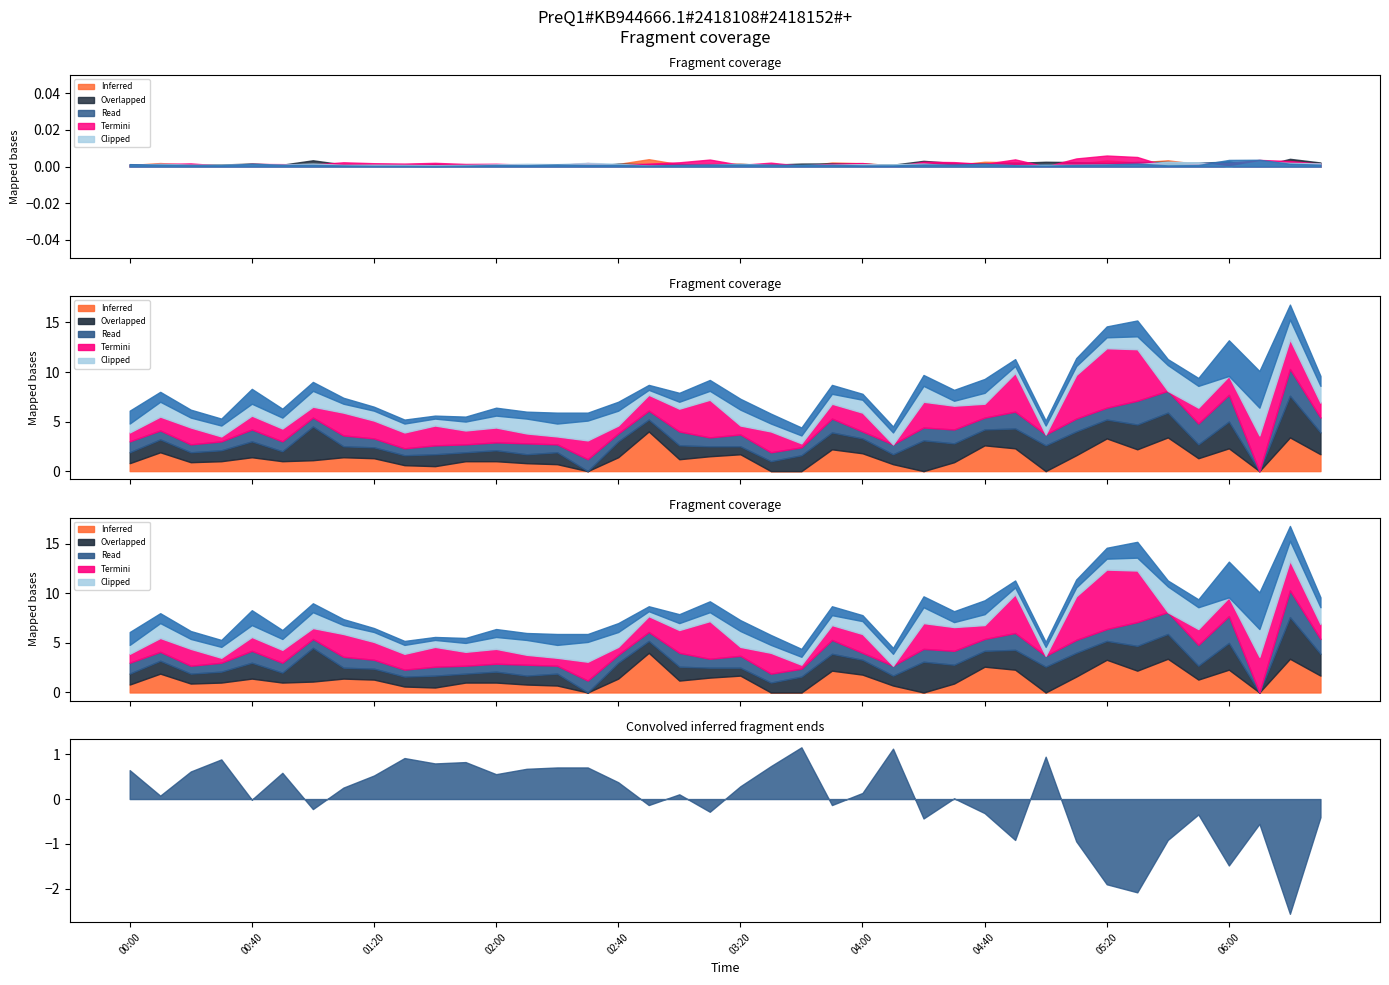

Which has a higher value, 00:20 or 01:50?

01:50